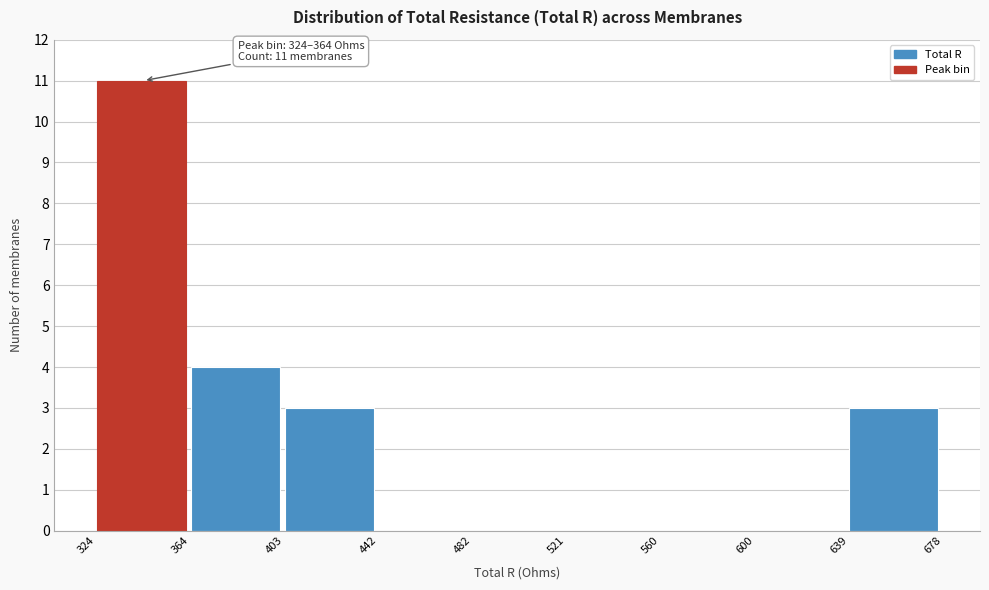

Which range on the x-axis has the tallest bar?

324 to 364